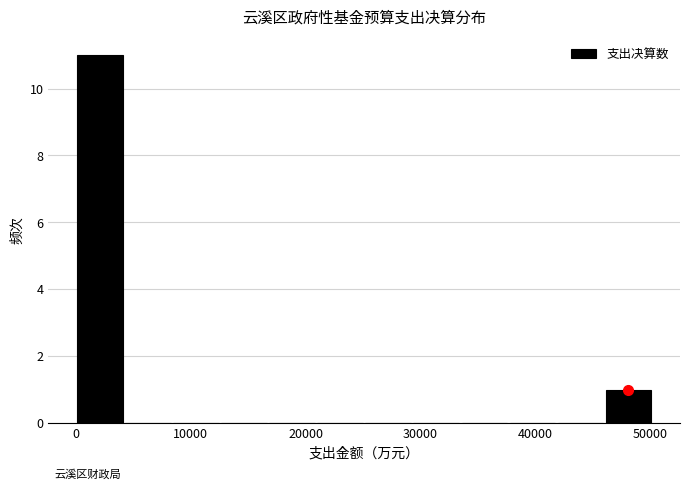

Over which range of the x-axis is the bar tallest?

0 to 4000